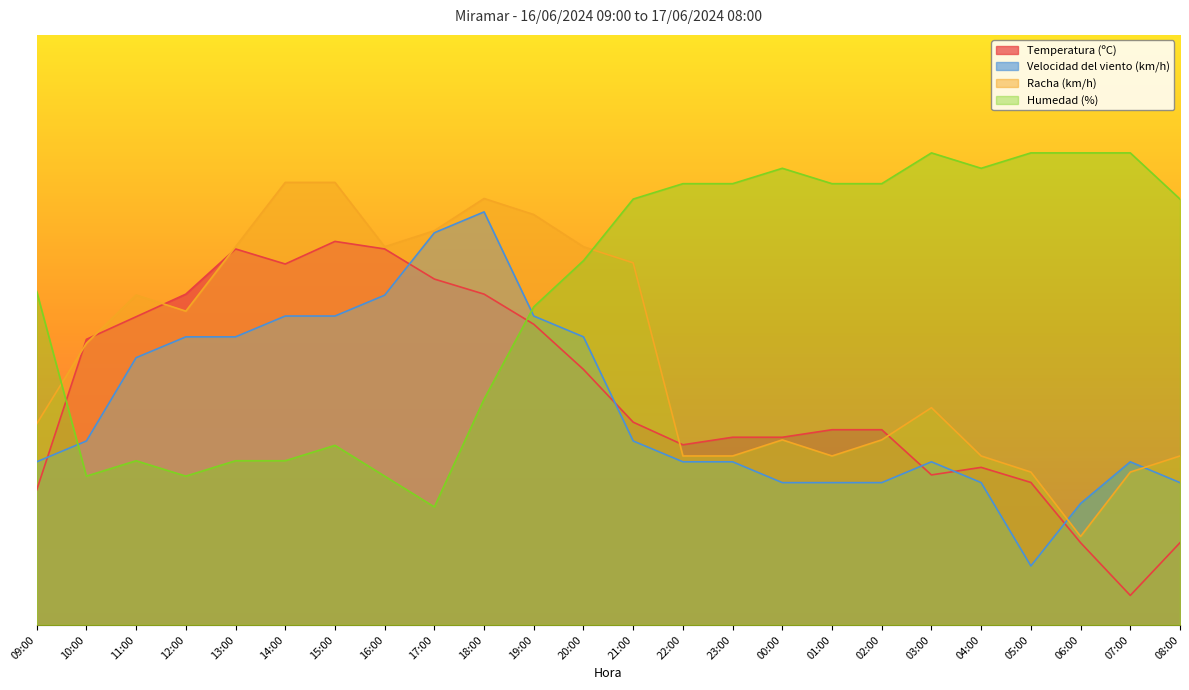

How many lines are shown in the chart?

4